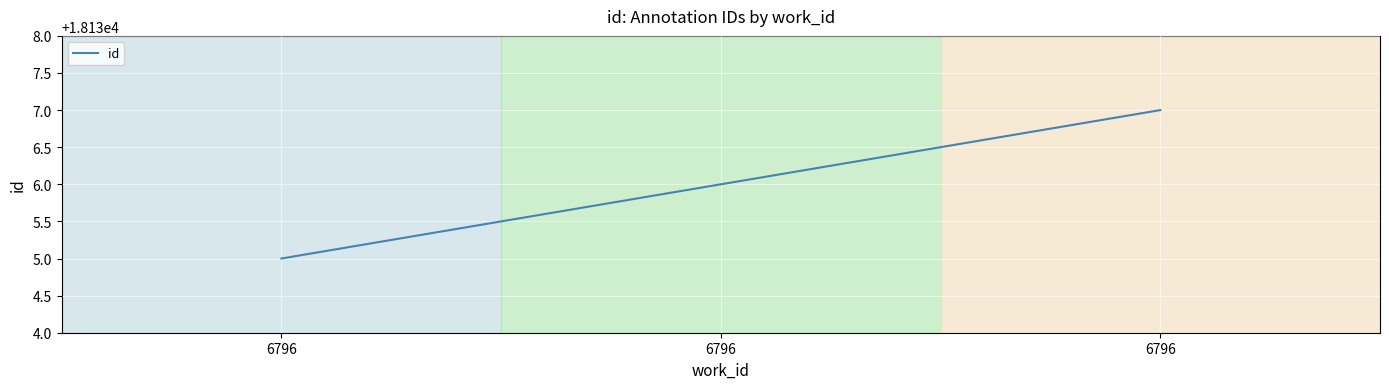

What value does the data have at 6796?

18137